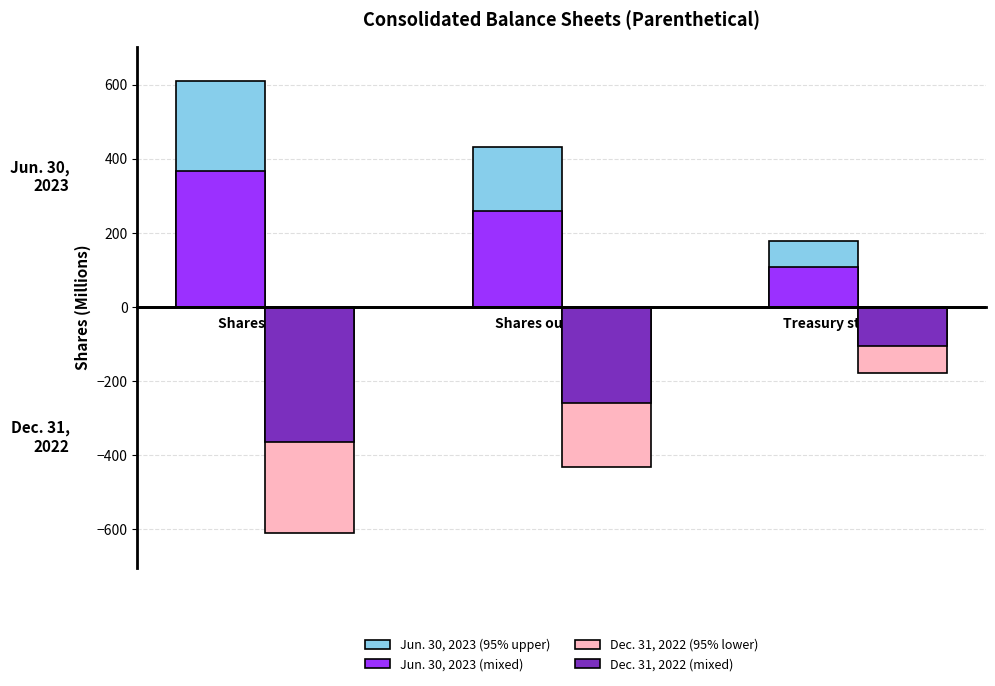

What is the minimum value for Jun. 30, 2023 (95% upper)?

179.8